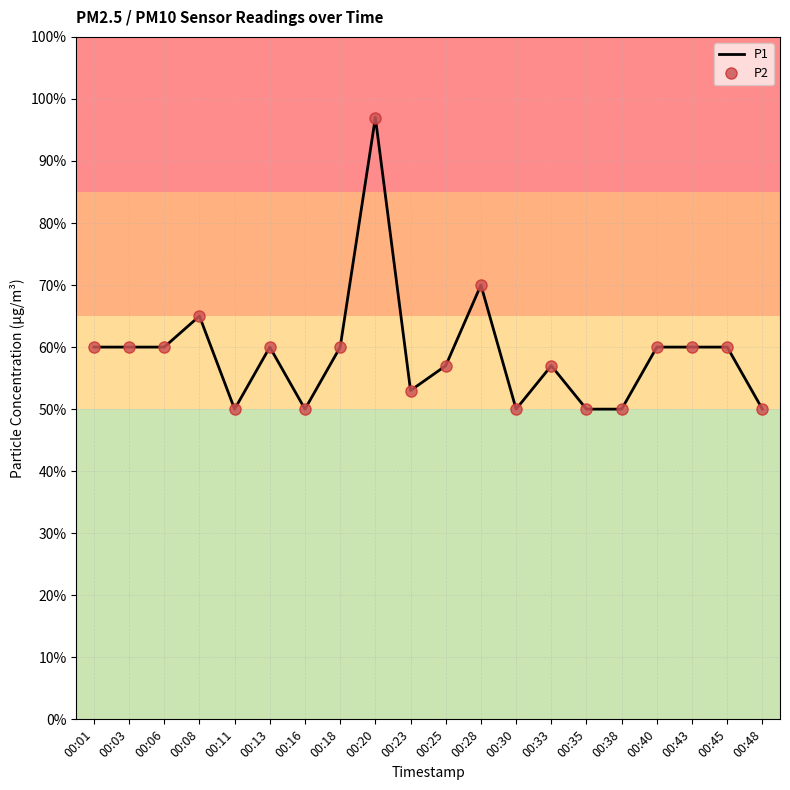

Which has a higher value, 00:28 or 00:38?

00:28